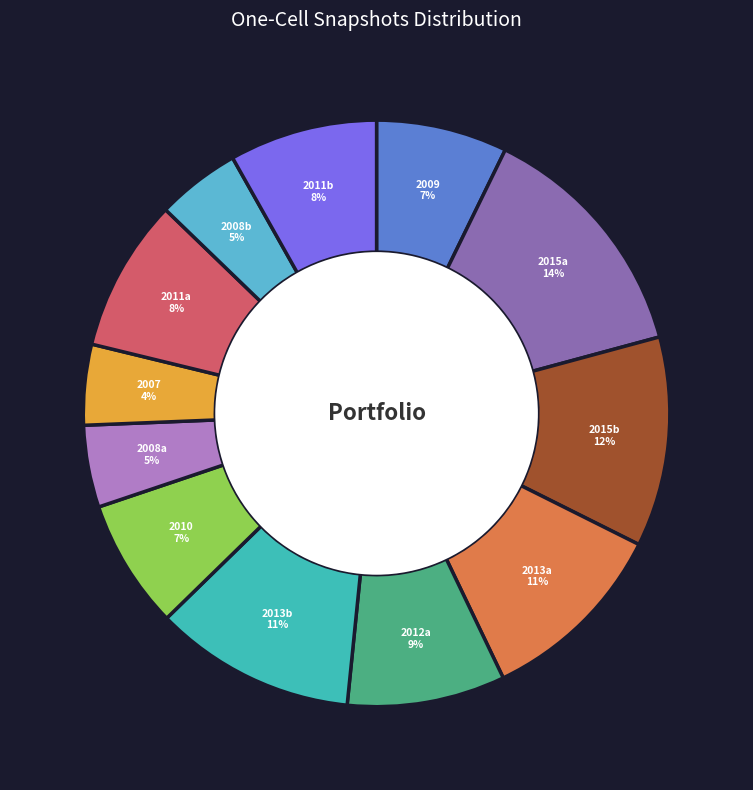

To the nearest percent, what is the difference between the 2011b and 2013b slice percentages?

3%